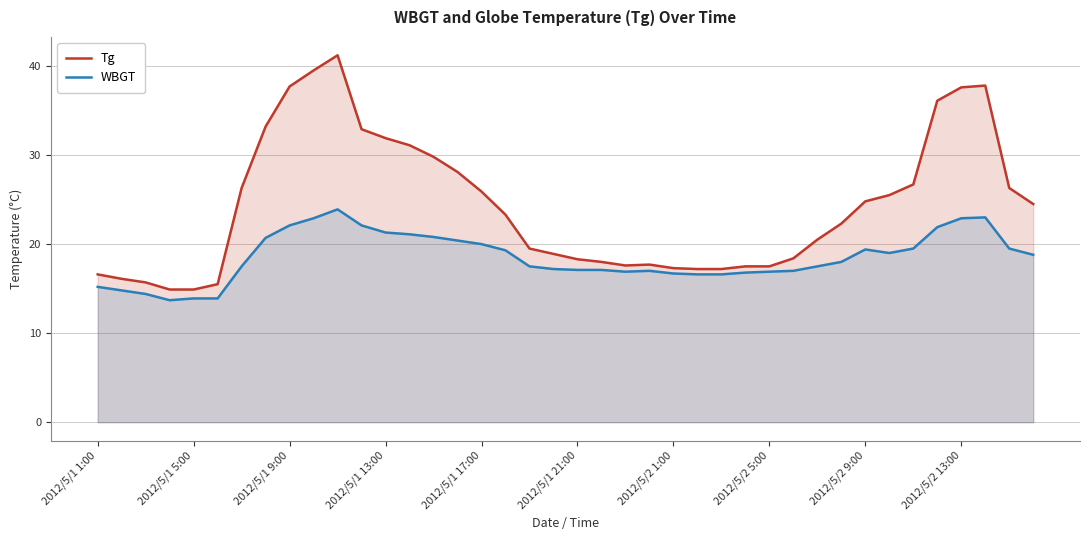

True or false: WBGT and Tg cross at least once.

False